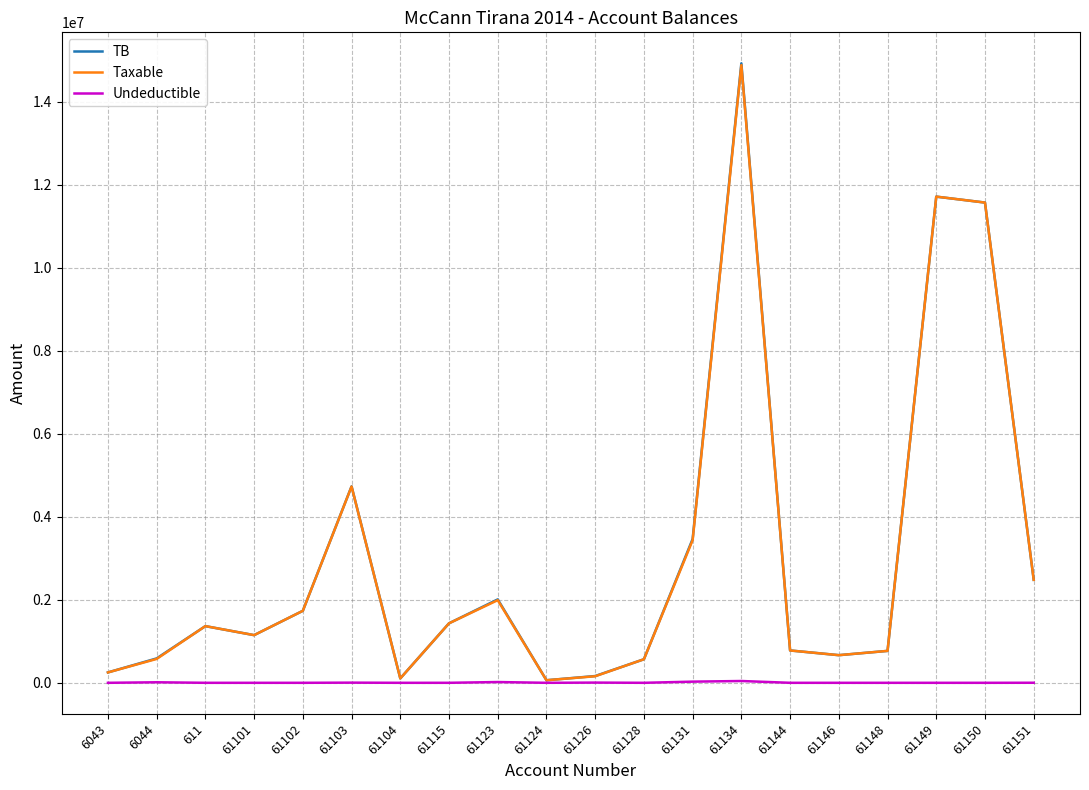

The value of Taxable at 61102 is 803063.5. True or false?

False